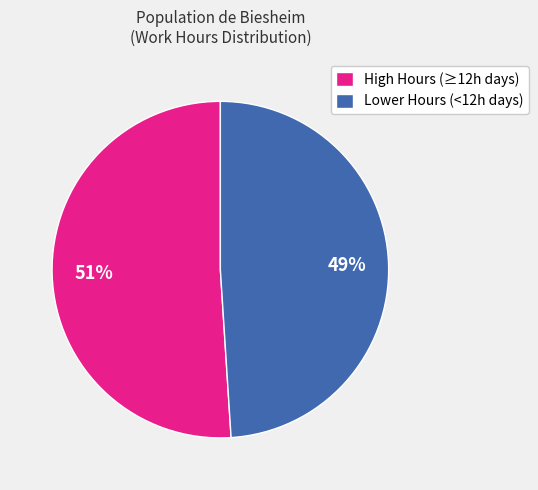

To the nearest percent, what is the difference between the largest and smallest slice percentages?

2%